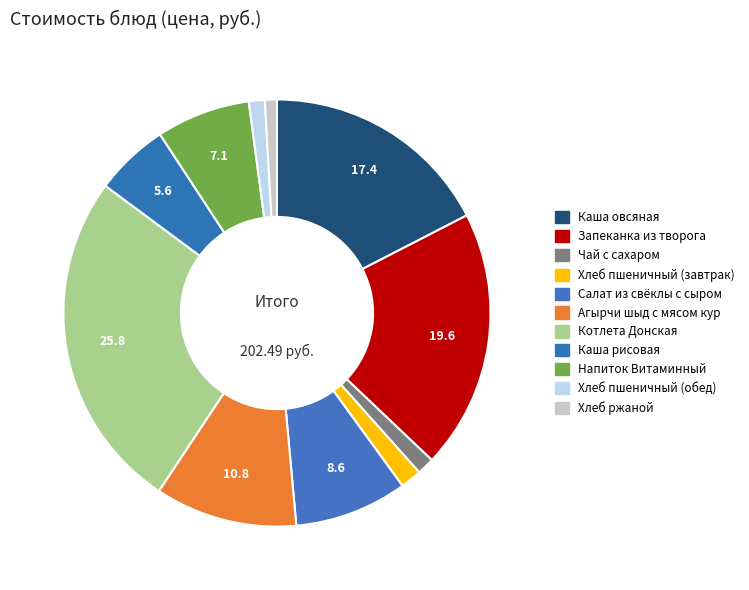

Rank the categories by value from highest to lowest.

Котлета Донская, Запеканка из творога, Каша овсяная, Агырчи шыд с мясом кур, Салат из свёклы с сыром, Напиток Витаминный, Каша рисовая, Хлеб пшеничный (завтрак), Чай с сахаром, Хлеб пшеничный (обед), Хлеб ржаной